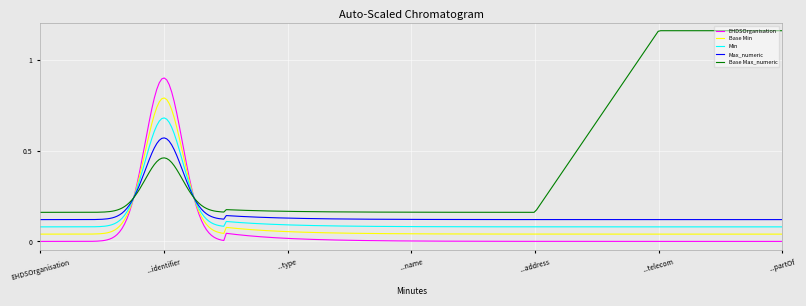

True or false: Base Max_numeric and Base Min cross at least once.

True